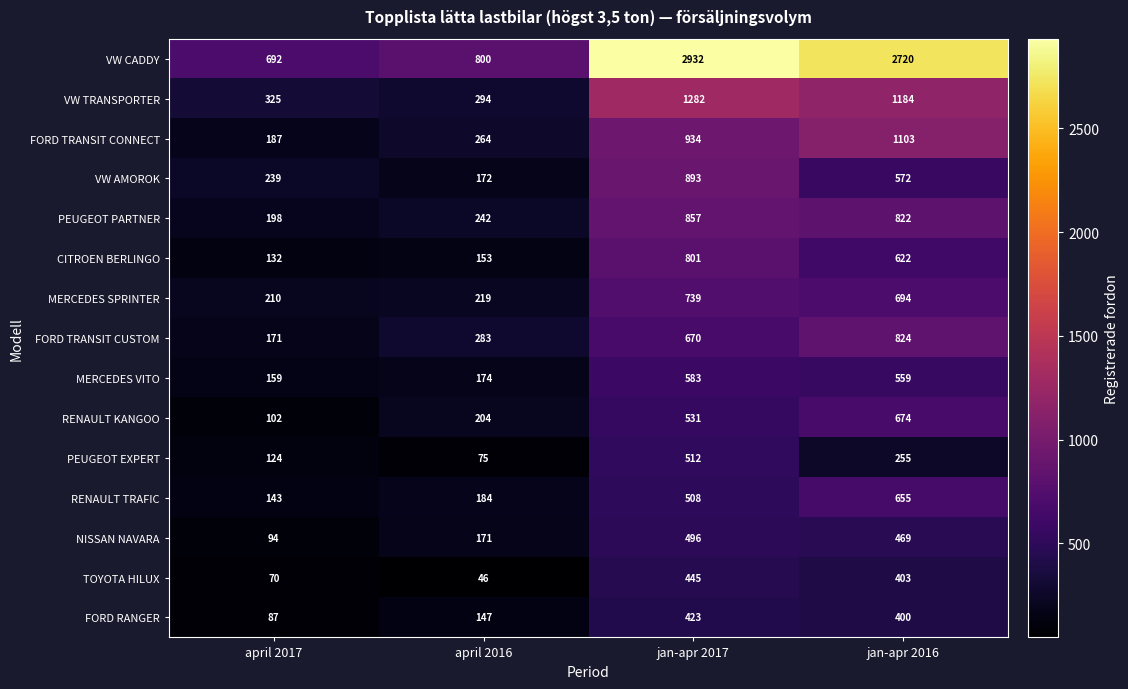

At which label is PEUGEOT PARTNER closest to 527?

april 2016